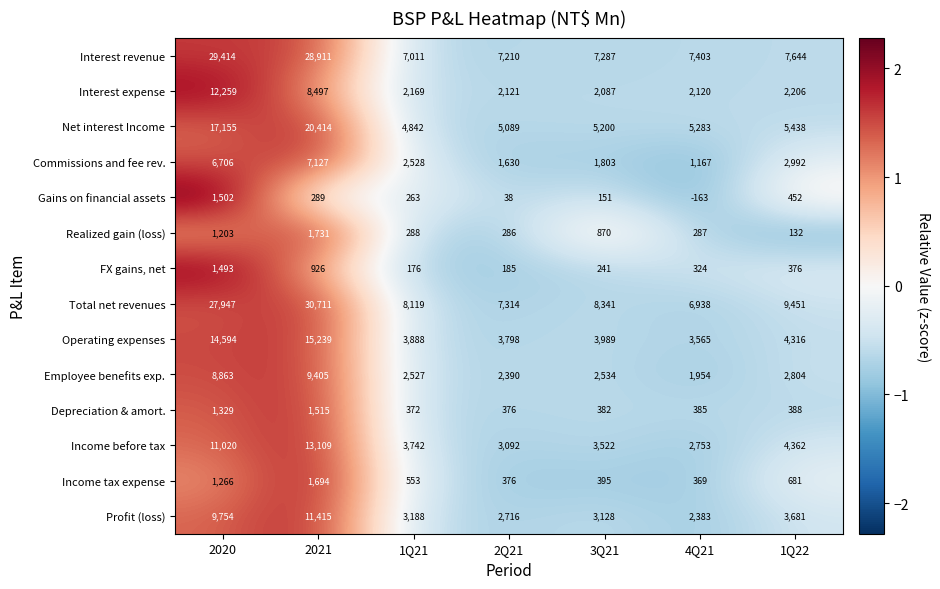

Which series has the largest range (max minus min)?

Total net revenues